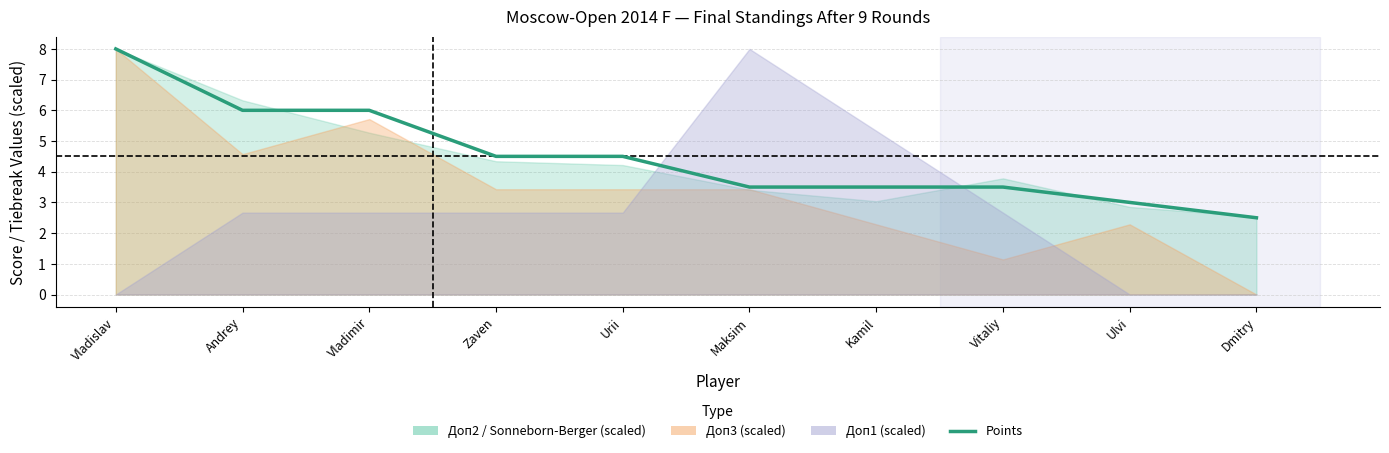

Reading left to right, transcribe all the data shown in this chart.

8.0	6.0	6.0	4.5	4.5	3.5	3.5	3.5	3.0	2.5